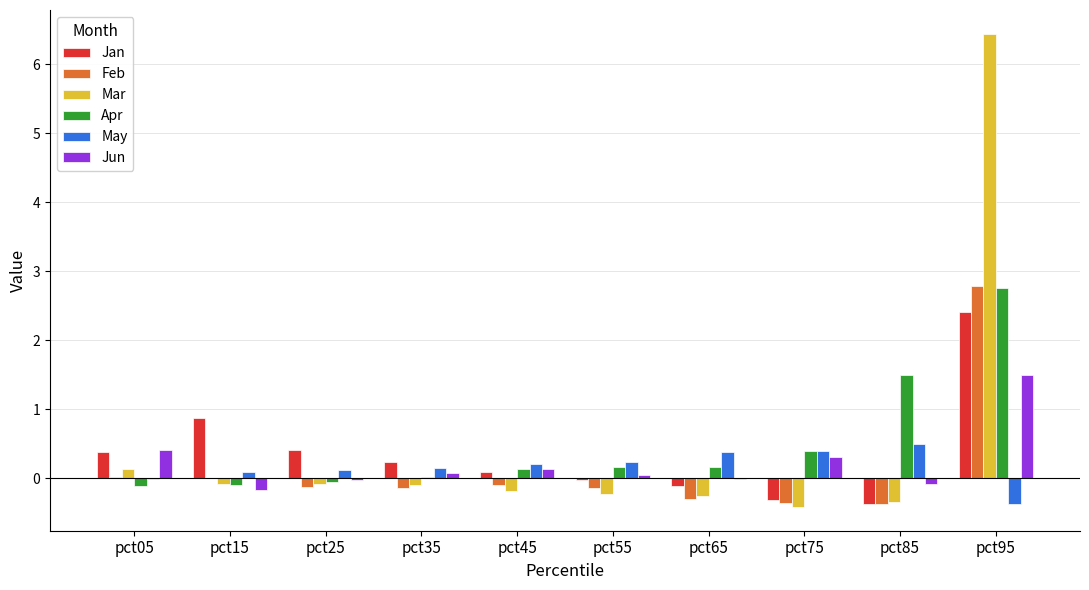

What is the maximum value shown in the chart?

6.4